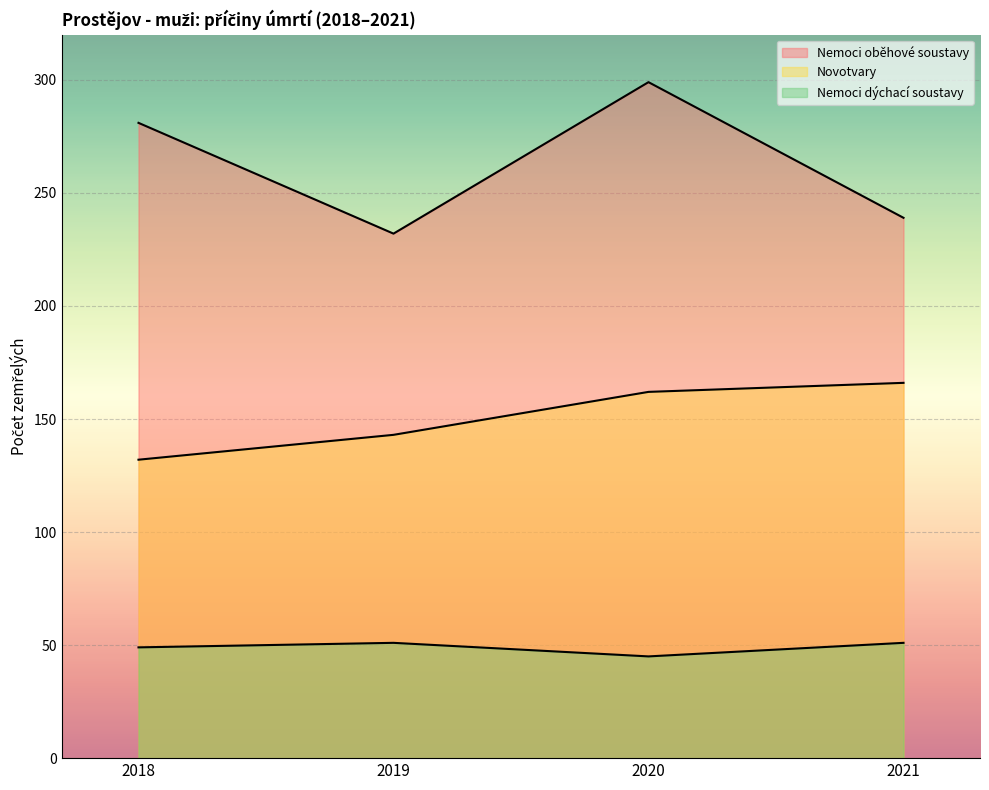

Reading left to right, extract all data points from this chart.

Nemoci oběhové soustavy: 281	232	299	239
Novotvary: 132	143	162	166
Nemoci dýchací soustavy: 49	51	45	51